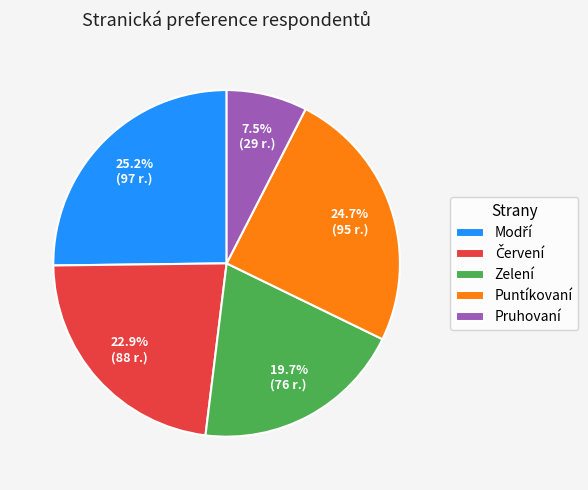

Is it true that Pruhovaní is 1% of the pie?

False